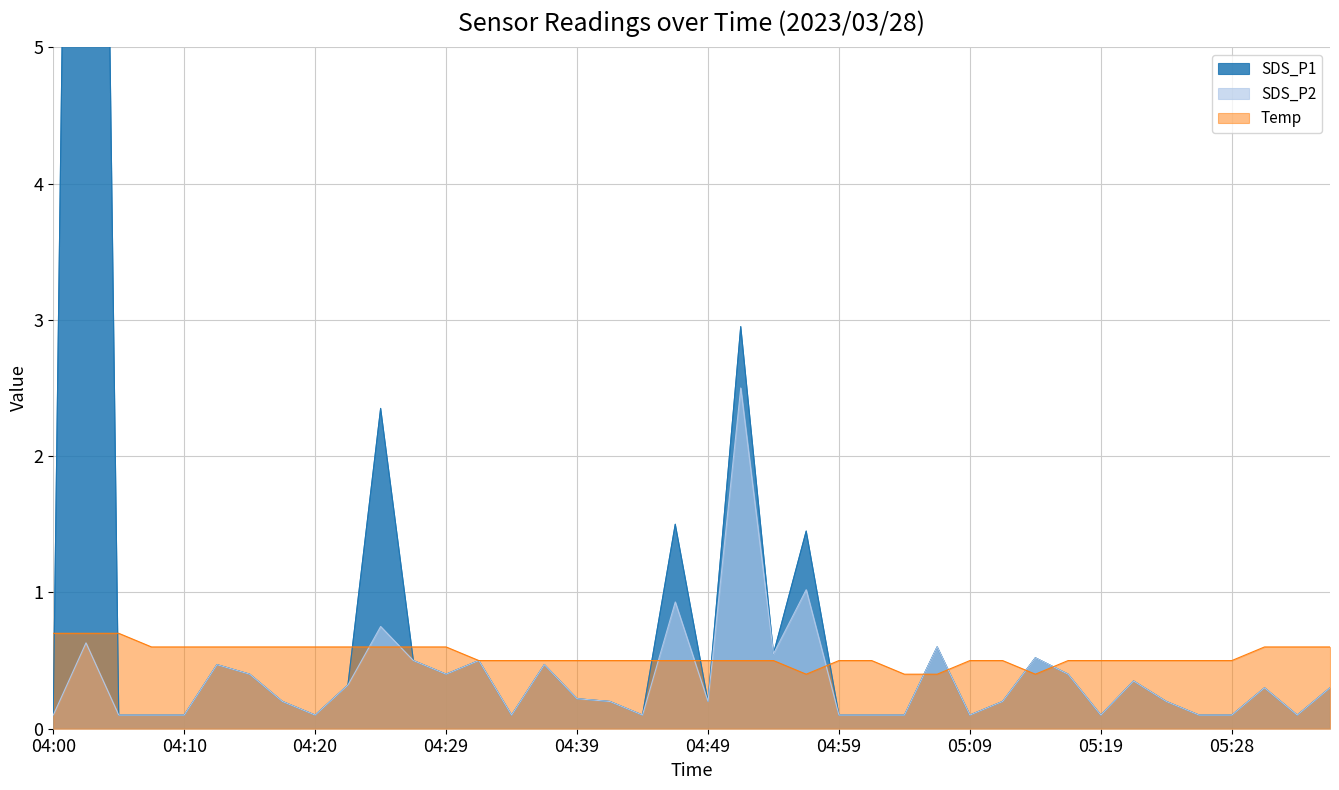

Reading left to right, transcribe all the data shown in this chart.

SDS_P1: 04:00=0.1	04:02=18.3	04:05=0.1	04:07=0.1	04:10=0.1	04:12=0.5	04:15=0.4	04:17=0.2	04:20=0.1	04:22=0.3	04:25=2.4	04:27=0.5	04:29=0.4	04:32=0.5	04:34=0.1	04:37=0.5	04:39=0.2	04:42=0.2	04:44=0.1	04:47=1.5	04:49=0.2	04:52=3.0	04:54=0.6	04:56=1.4	04:59=0.1	05:01=0.1	05:04=0.1	05:06=0.6	05:09=0.1	05:11=0.2	05:14=0.5	05:16=0.4	05:19=0.1	05:21=0.3	05:23=0.2	05:26=0.1	05:28=0.1	05:31=0.3	05:33=0.1	05:36=0.3
SDS_P2: 04:00=0.1	04:02=0.6	04:05=0.1	04:07=0.1	04:10=0.1	04:12=0.5	04:15=0.4	04:17=0.2	04:20=0.1	04:22=0.3	04:25=0.8	04:27=0.5	04:29=0.4	04:32=0.5	04:34=0.1	04:37=0.5	04:39=0.2	04:42=0.2	04:44=0.1	04:47=0.9	04:49=0.2	04:52=2.5	04:54=0.6	04:56=1.0	04:59=0.1	05:01=0.1	05:04=0.1	05:06=0.6	05:09=0.1	05:11=0.2	05:14=0.5	05:16=0.4	05:19=0.1	05:21=0.3	05:23=0.2	05:26=0.1	05:28=0.1	05:31=0.3	05:33=0.1	05:36=0.3
Temp: 04:00=0.7	04:02=0.7	04:05=0.7	04:07=0.6	04:10=0.6	04:12=0.6	04:15=0.6	04:17=0.6	04:20=0.6	04:22=0.6	04:25=0.6	04:27=0.6	04:29=0.6	04:32=0.5	04:34=0.5	04:37=0.5	04:39=0.5	04:42=0.5	04:44=0.5	04:47=0.5	04:49=0.5	04:52=0.5	04:54=0.5	04:56=0.4	04:59=0.5	05:01=0.5	05:04=0.4	05:06=0.4	05:09=0.5	05:11=0.5	05:14=0.4	05:16=0.5	05:19=0.5	05:21=0.5	05:23=0.5	05:26=0.5	05:28=0.5	05:31=0.6	05:33=0.6	05:36=0.6